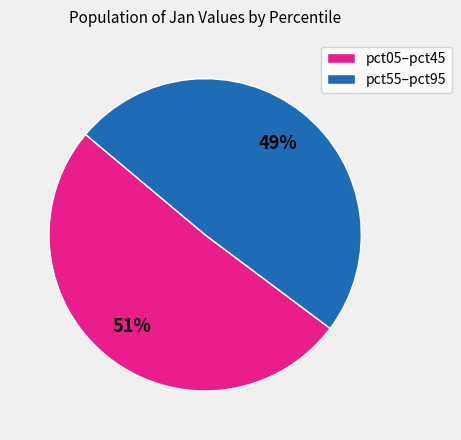

What percentage is the pct55–pct95 slice, to the nearest percent?

49%